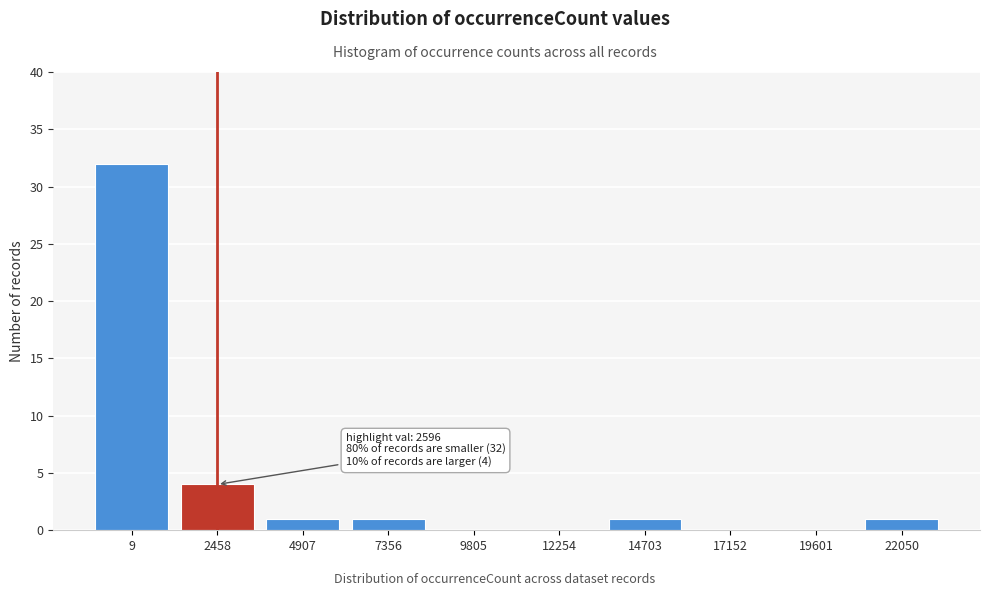

Reading right to left, what are all the values shown in this chart?

22050=1	19601=0	17152=0	14703=1	12254=0	9805=0	7356=1	4907=1	2458=4	9=32